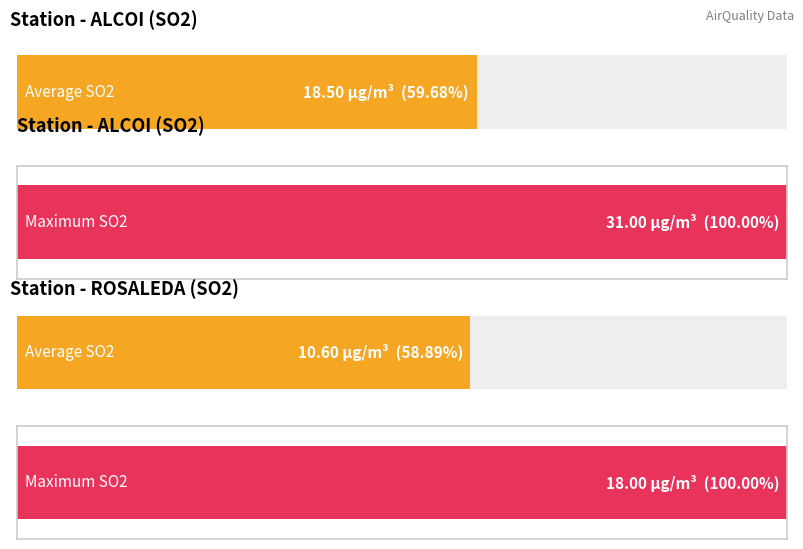

Which category has the highest value in the Average utilization series?

SO2 (ALCOI)